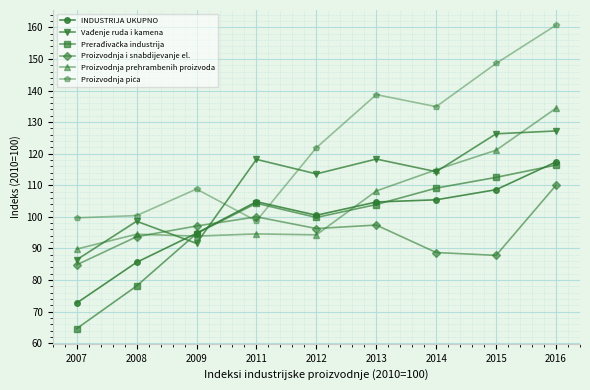

The Vađenje ruda i kamena series shows 91.6 at 2009. True or false?

True